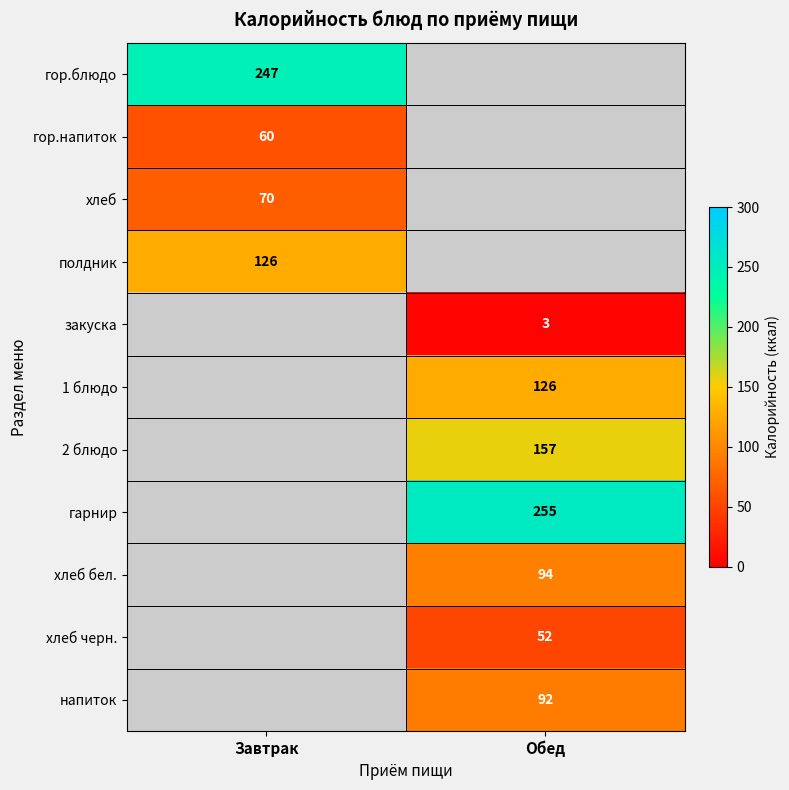

Count the number of data series in this chart.

11